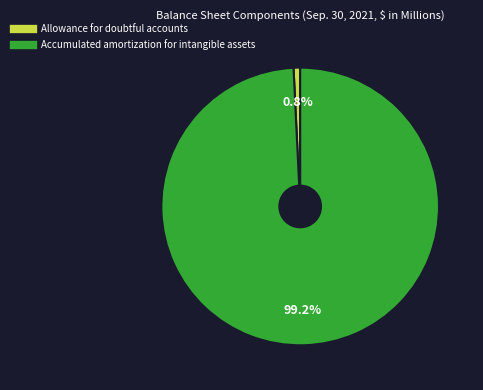

Is it true that Accumulated amortization for intangible assets is 88% of the pie?

False